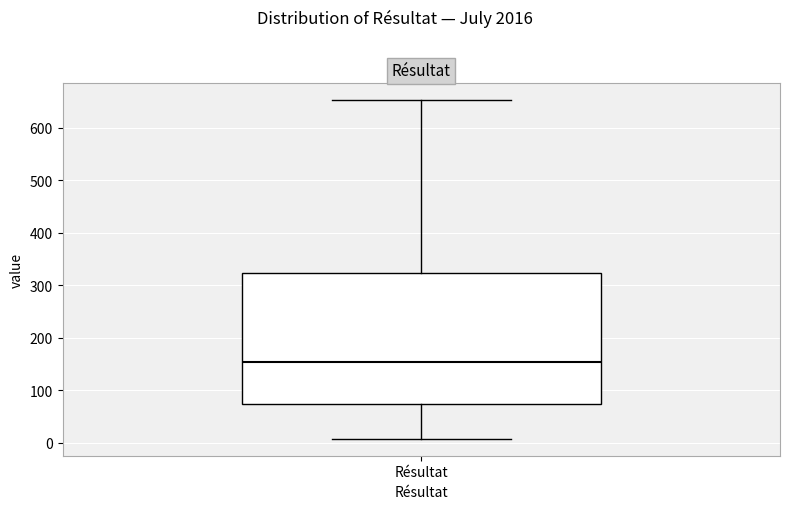

Read this box plot against the y-axis: the position of the median line, the range covered by the box, and the ends of both whiskers. The values are not printed on the chart, so give them approximately, as read against the axis.

median 150, box 70 to 320, whiskers 10 to 650